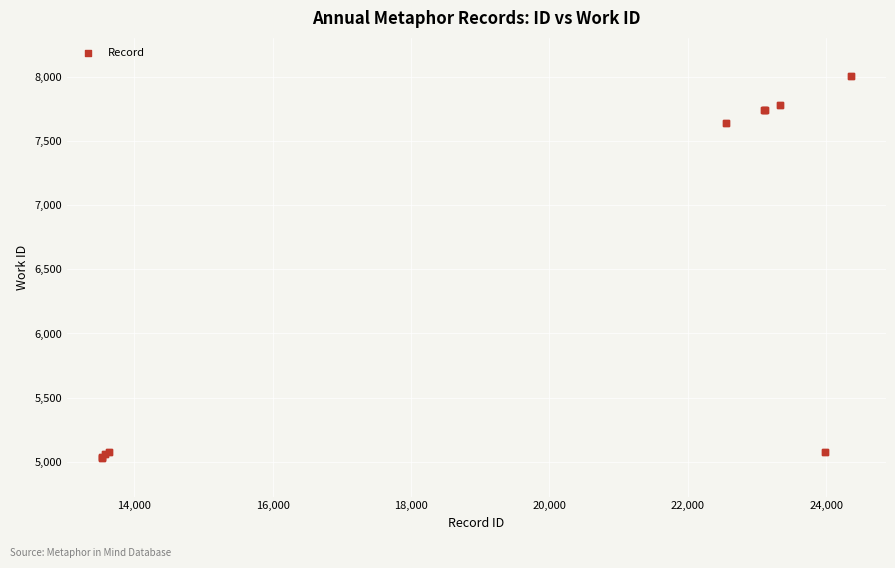

What Y value in the scatter plot is closest to 6517?

7645